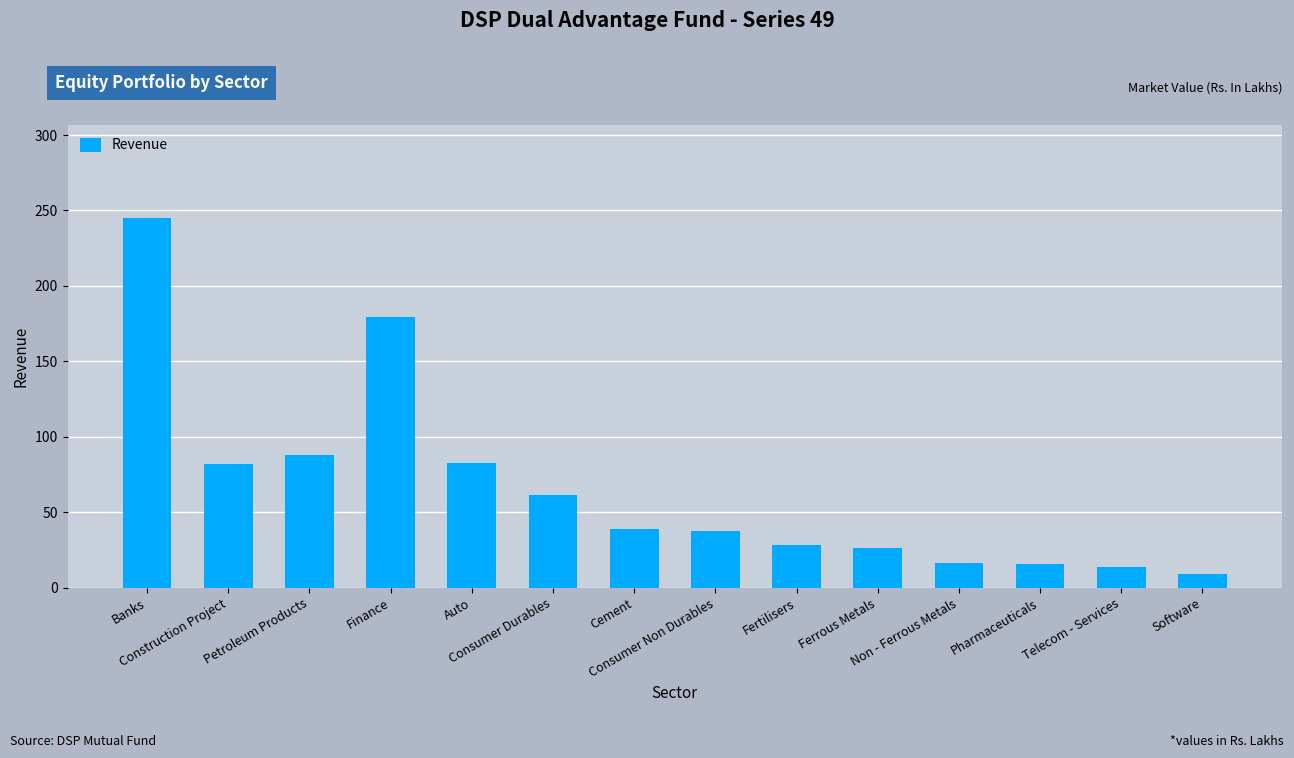

Does the chart contain any negative values?

No